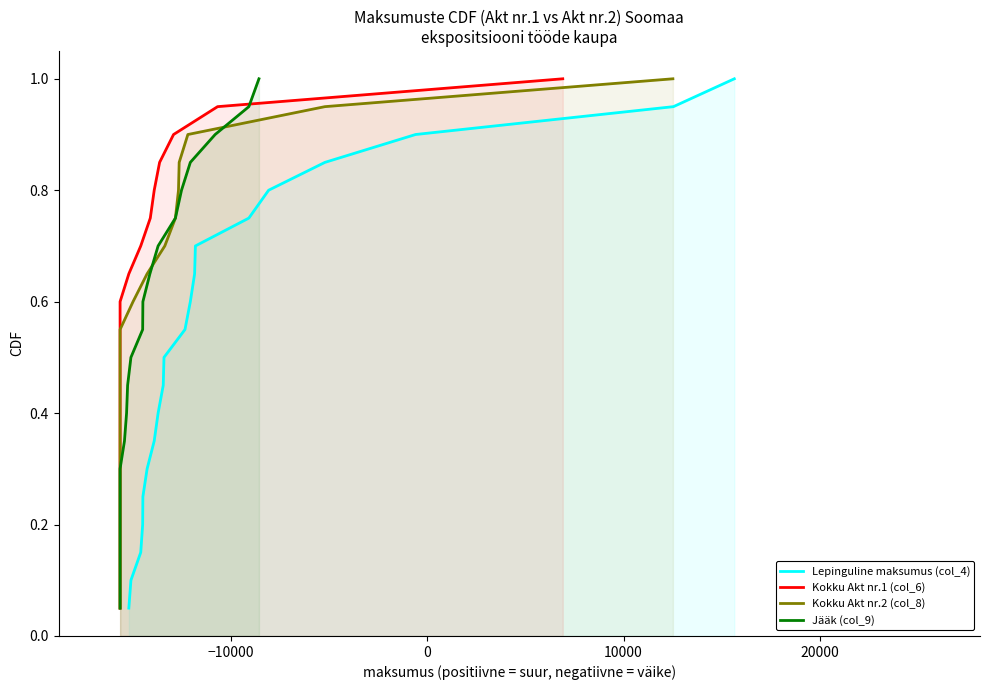

Reading left to right, transcribe all the data shown in this chart.

Lepinguline maksumus (col_4): 0.1	0.1	0.1	0.2	0.2	0.3	0.3	0.4	0.5	0.5	0.6	0.6	0.7	0.7	0.8	0.8	0.8	0.9	0.9	1.0
Kokku Akt nr.1 (col_6): 0.1	0.1	0.1	0.2	0.2	0.3	0.3	0.4	0.5	0.5	0.6	0.6	0.7	0.7	0.8	0.8	0.8	0.9	0.9	1.0
Kokku Akt nr.2 (col_8): 0.1	0.1	0.1	0.2	0.2	0.3	0.3	0.4	0.5	0.5	0.6	0.6	0.7	0.7	0.8	0.8	0.8	0.9	0.9	1.0
Jääk (col_9): 0.1	0.1	0.1	0.2	0.2	0.3	0.3	0.4	0.5	0.5	0.6	0.6	0.7	0.7	0.8	0.8	0.8	0.9	0.9	1.0